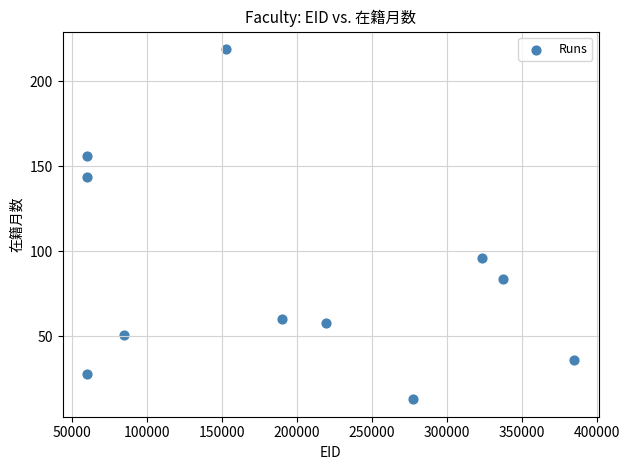

What is the average X value?

195645